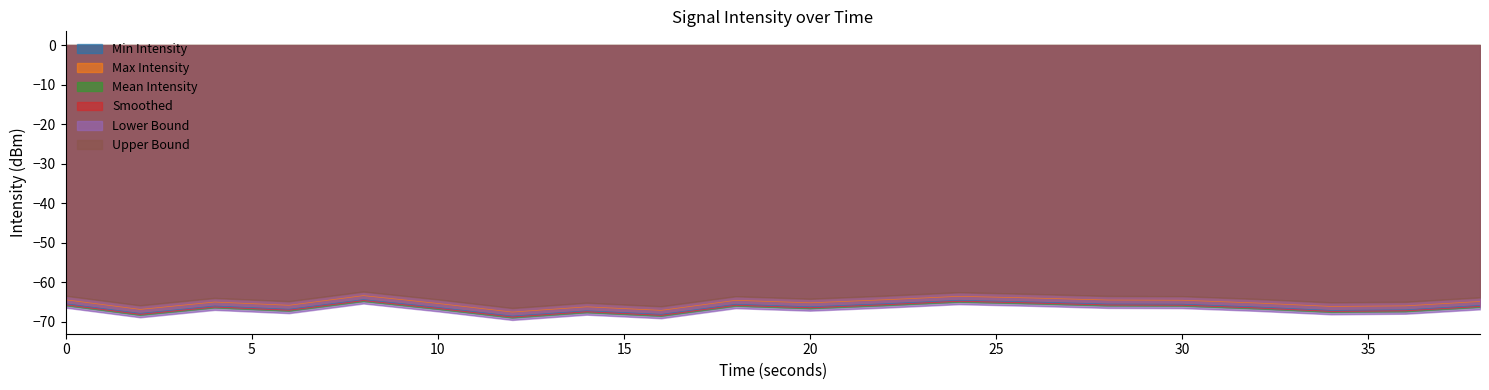

What is the difference between the Max Intensity values at 16 and 34?

1.0